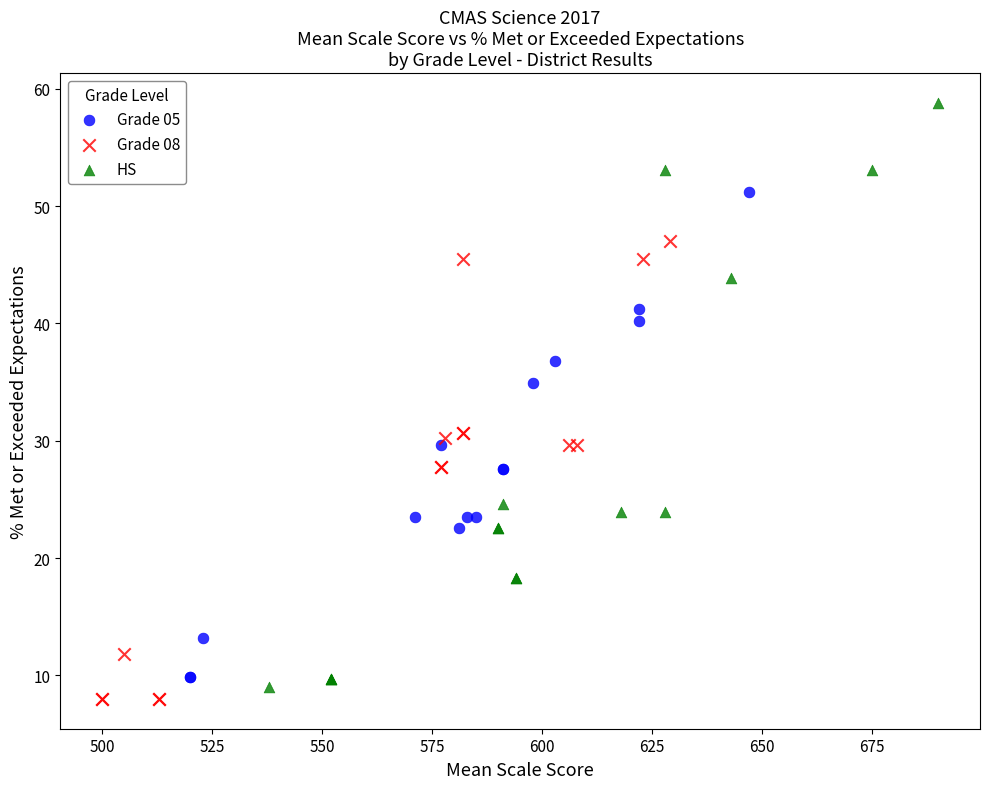

Which series reaches the minimum Y coordinate?

Grade 08